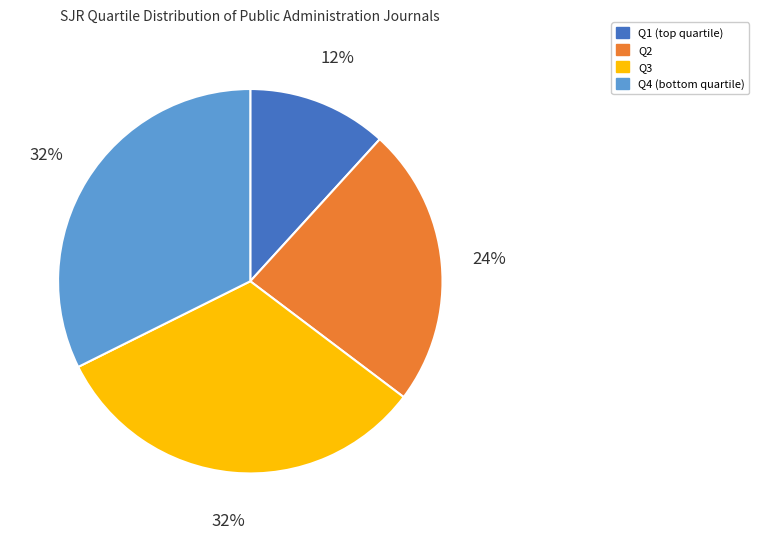

Combined, do Q2 and Q1 account for over 50%?

No